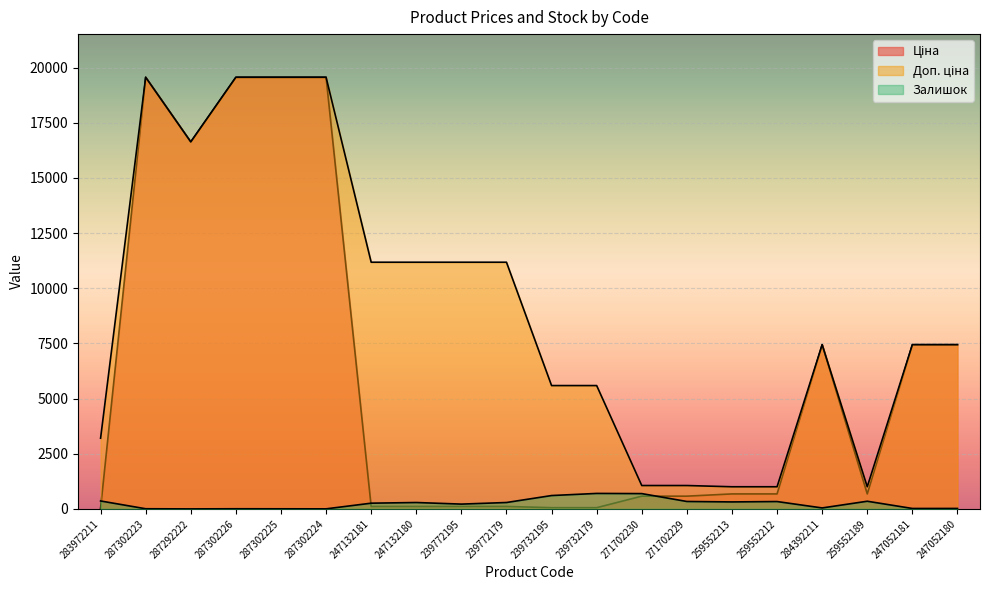

How many lines are shown in the chart?

3